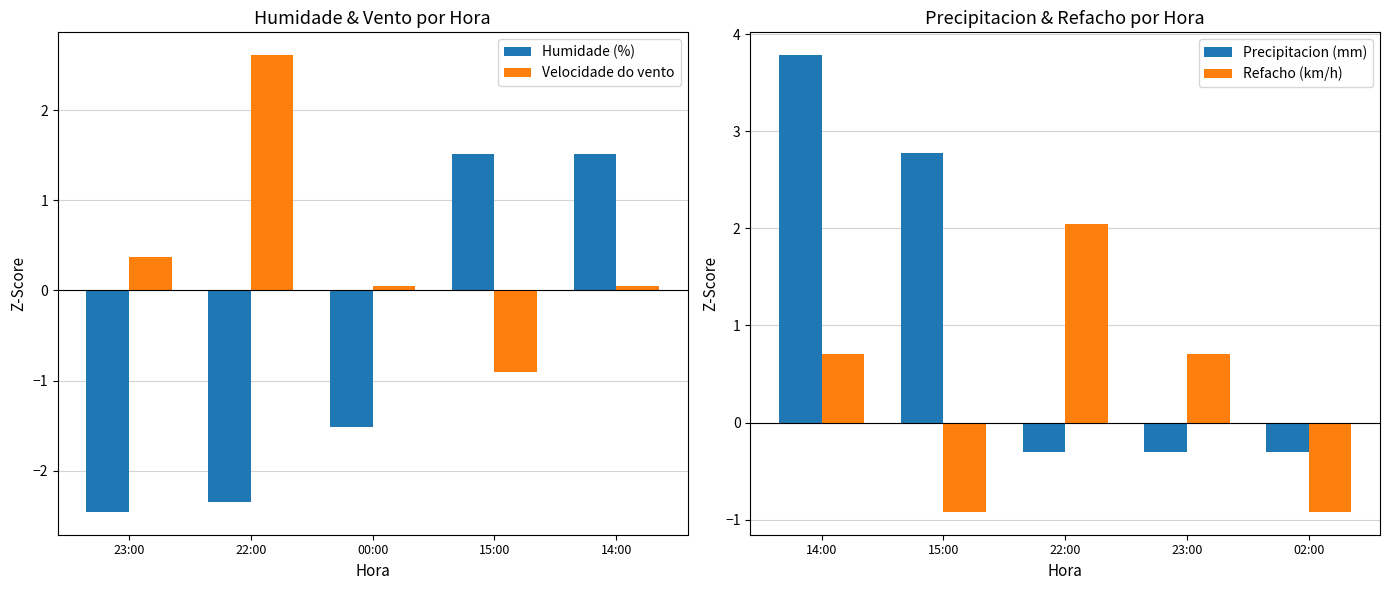

List the series in order of their peak value, highest first.

Precipitacion (mm), Velocidade do vento, Refacho (km/h), Humidade (%)